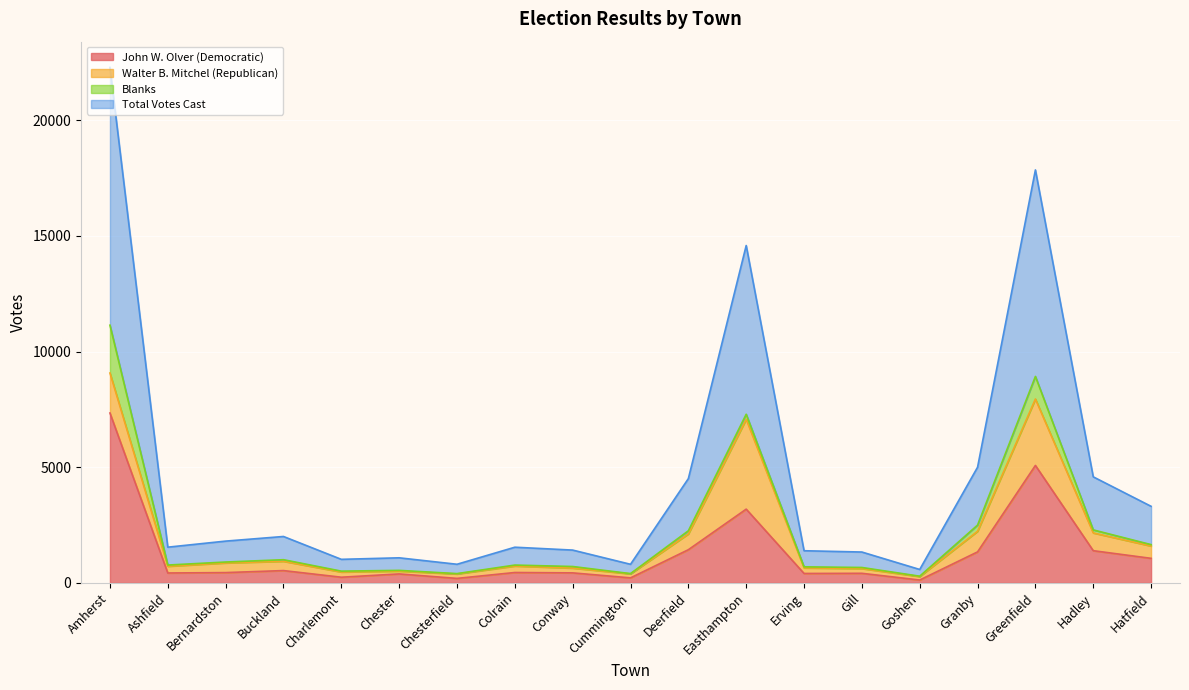

What is the greatest value displayed?

22284